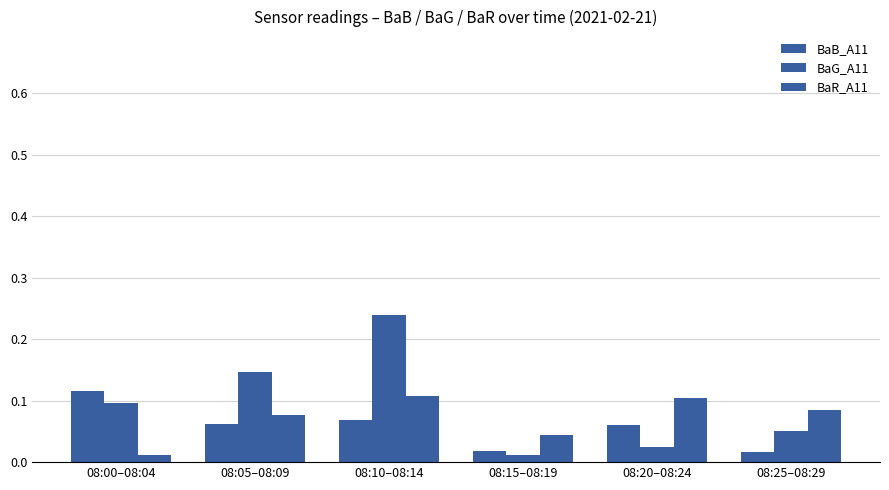

Does the chart contain any negative values?

No